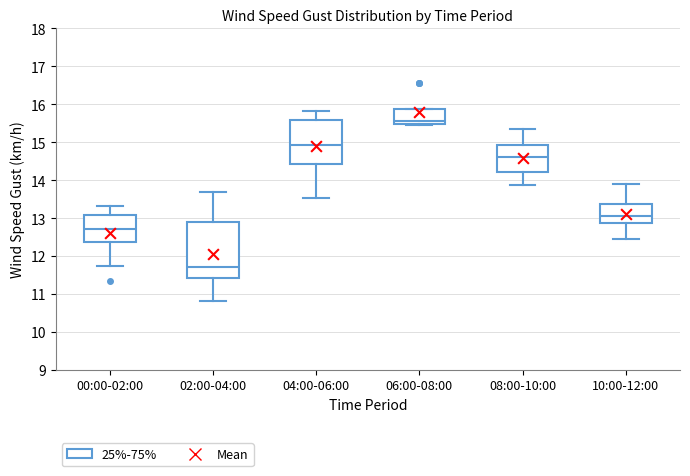

Reading left to right, read every box against the y-axis: the position of its median line, the range the box covers, and the ends of its whiskers. The values are not printed on the chart, so give them approximately, as read against the axis.

00:00-02:00: median 12.7, box 12.4 to 13.1, whiskers 11.7 to 13.3
02:00-04:00: median 11.7, box 11.4 to 12.9, whiskers 10.8 to 13.7
04:00-06:00: median 14.9, box 14.4 to 15.6, whiskers 13.5 to 15.8
06:00-08:00: median 15.6, box 15.5 to 15.9, whiskers 15.5 to 15.9
08:00-10:00: median 14.6, box 14.2 to 14.9, whiskers 13.9 to 15.3
10:00-12:00: median 13.1, box 12.9 to 13.4, whiskers 12.5 to 13.9